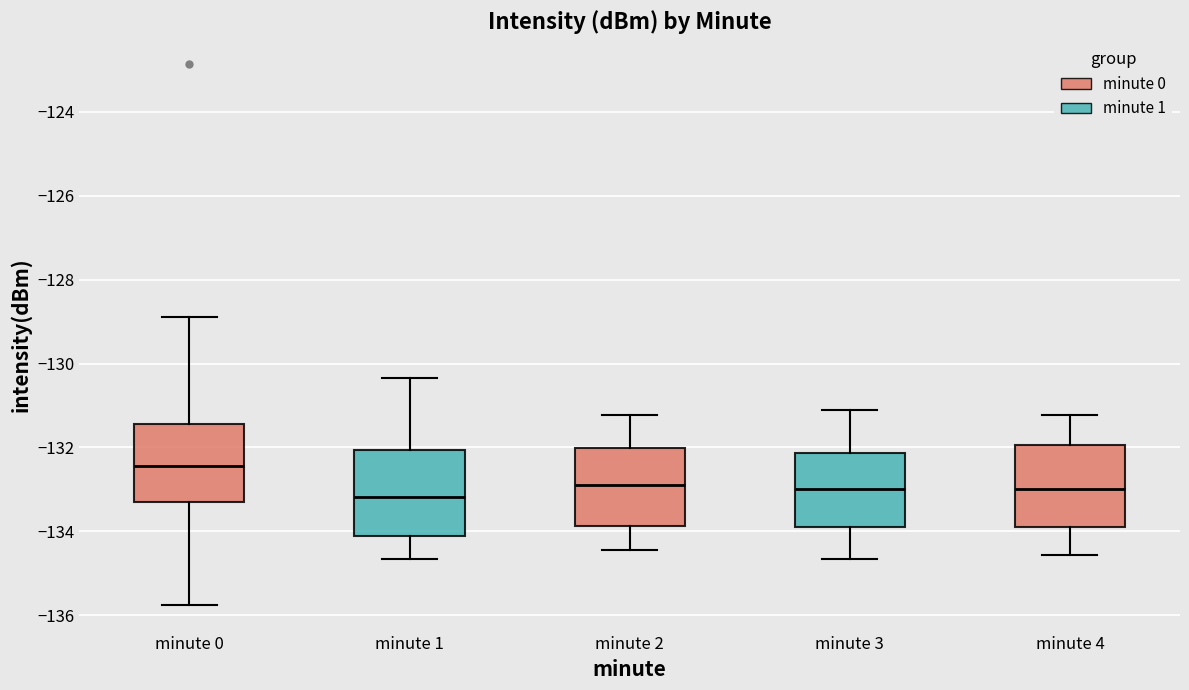

Where is the upper edge of the box for minute 2 on the y-axis? The values are not printed on the chart, so give them approximately, as read against the axis.

-132.0